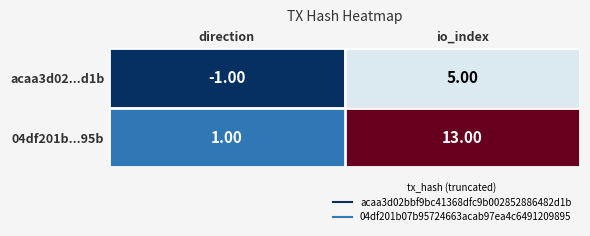

Which series changed the most between direction and io_index?

04df201b...95b